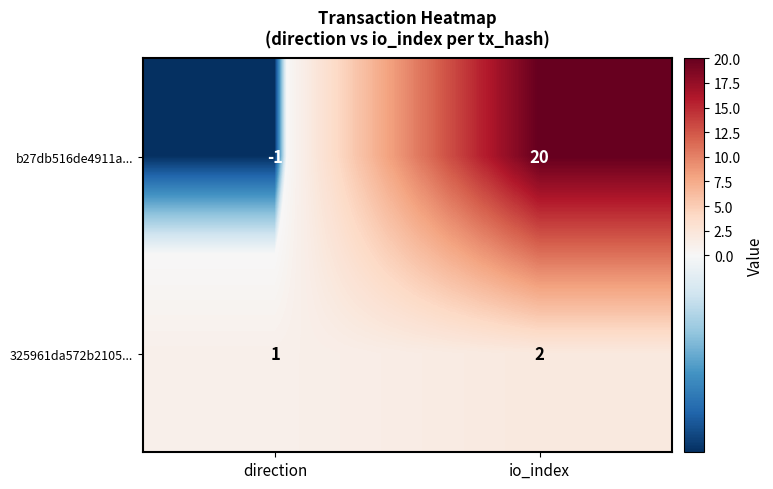

What is the difference between the b27db516de4911a... values at io_index and direction?

21